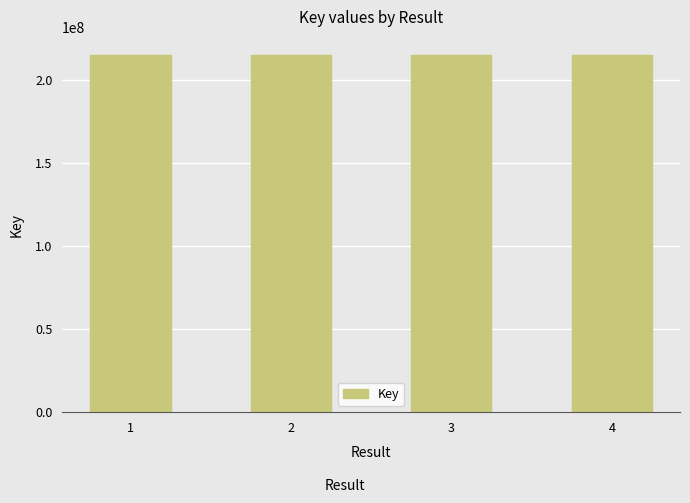

What is the change in value from 2 to 4?

-355